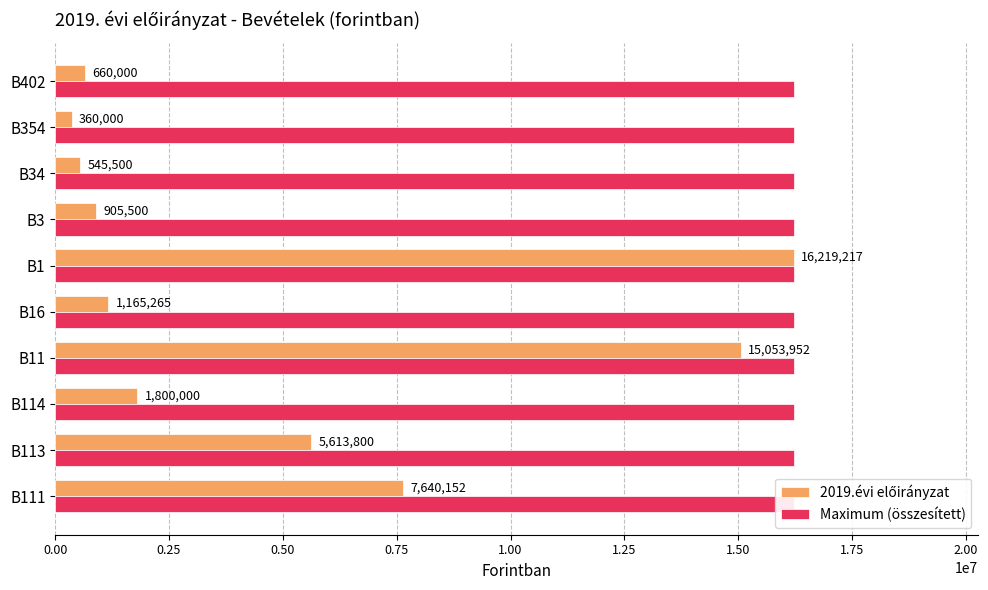

Count the number of data series in this chart.

2